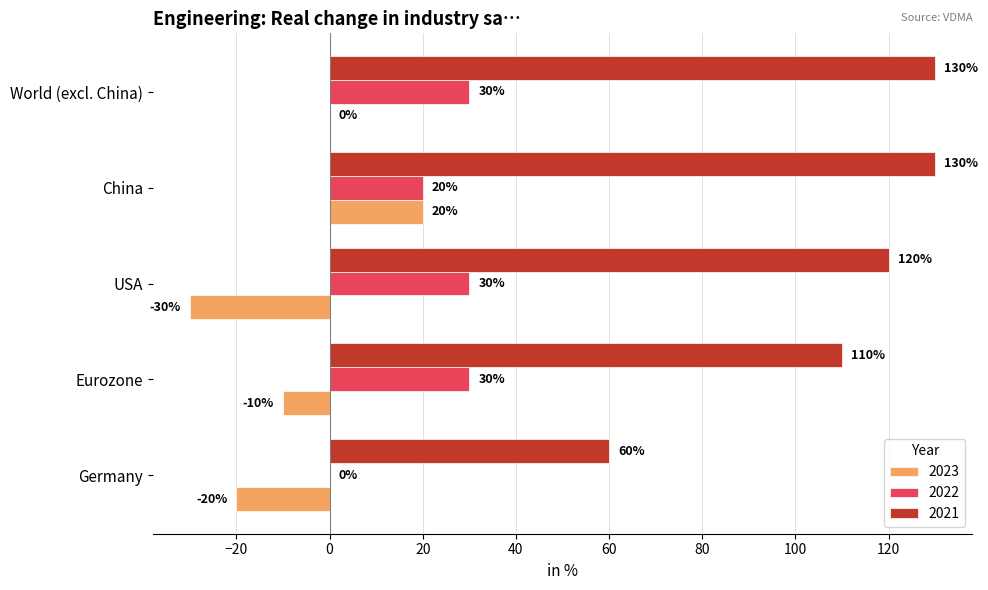

What is the maximum value shown in the chart?

130